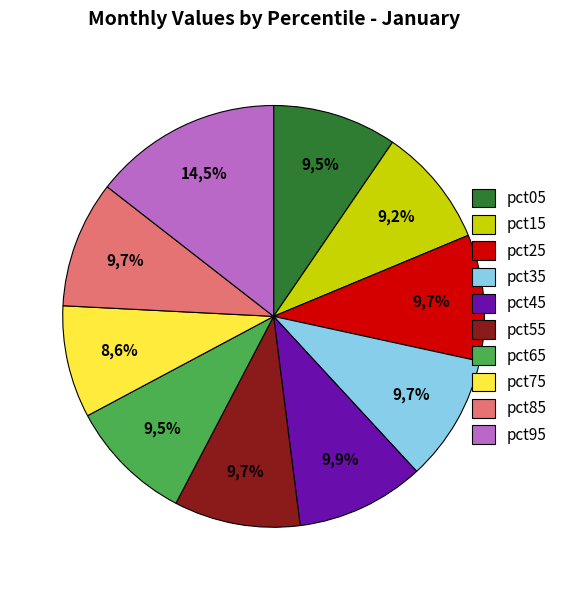

To the nearest percent, what percentage of the pie is pct05?

10%